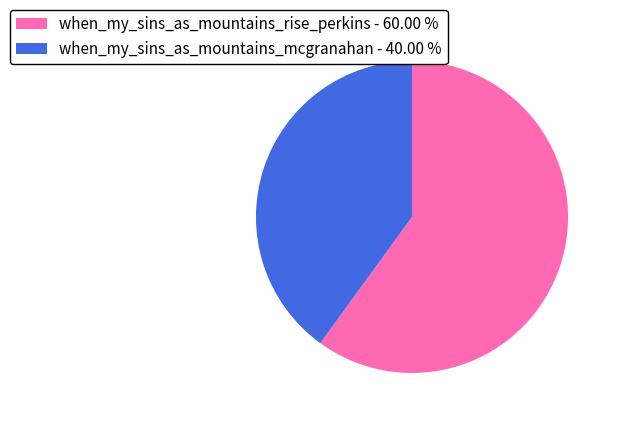

Which slice represents more than half of the pie?

when_my_sins_as_mountains_rise_perkins